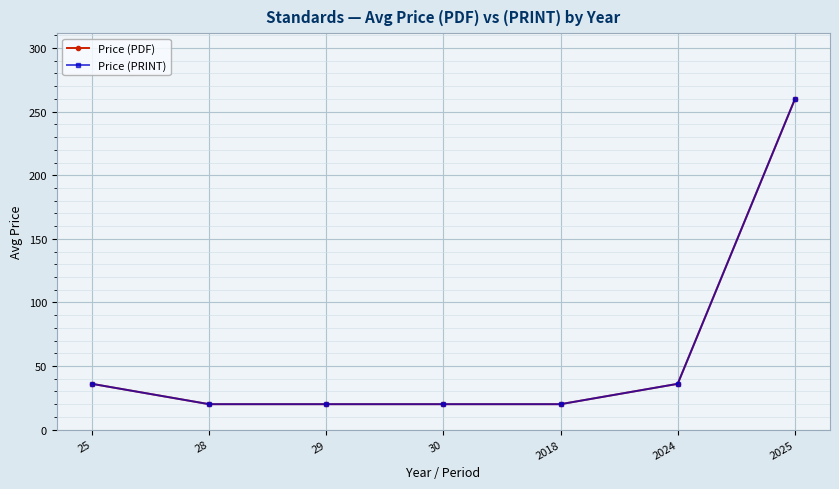

Is this an area chart (filled region under the line)?

No